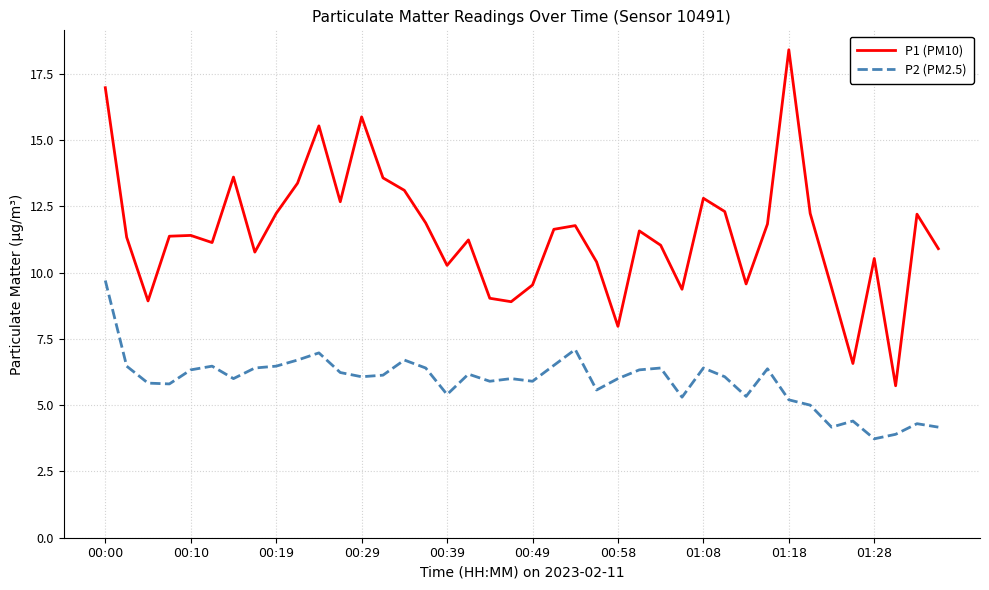

What are all the series names shown in the legend?

P1 (PM10), P2 (PM2.5)